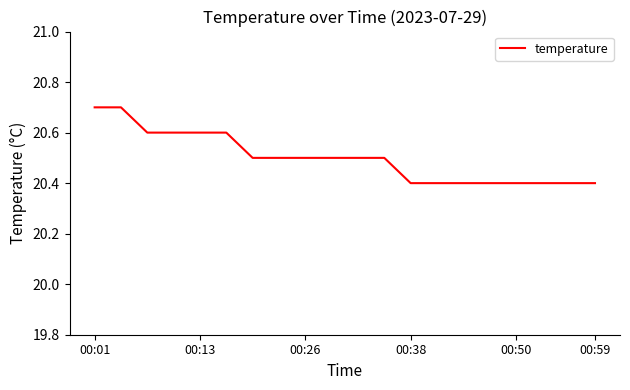

What is the difference between the maximum and minimum values?

0.3